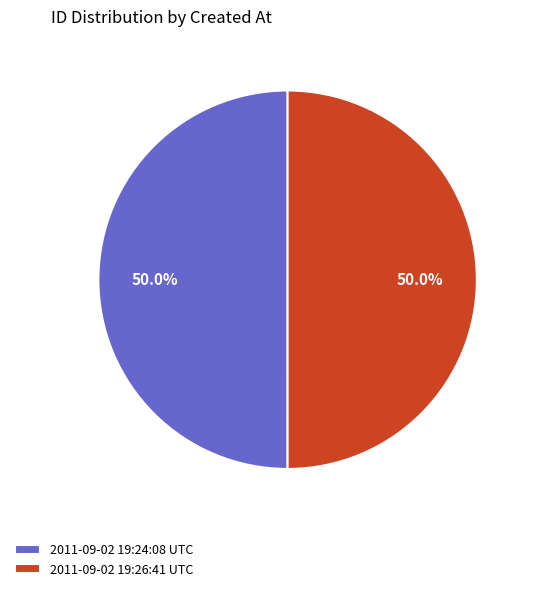

To the nearest percent, what percentage of the pie is 2011-09-02 19:26:41 UTC?

50%